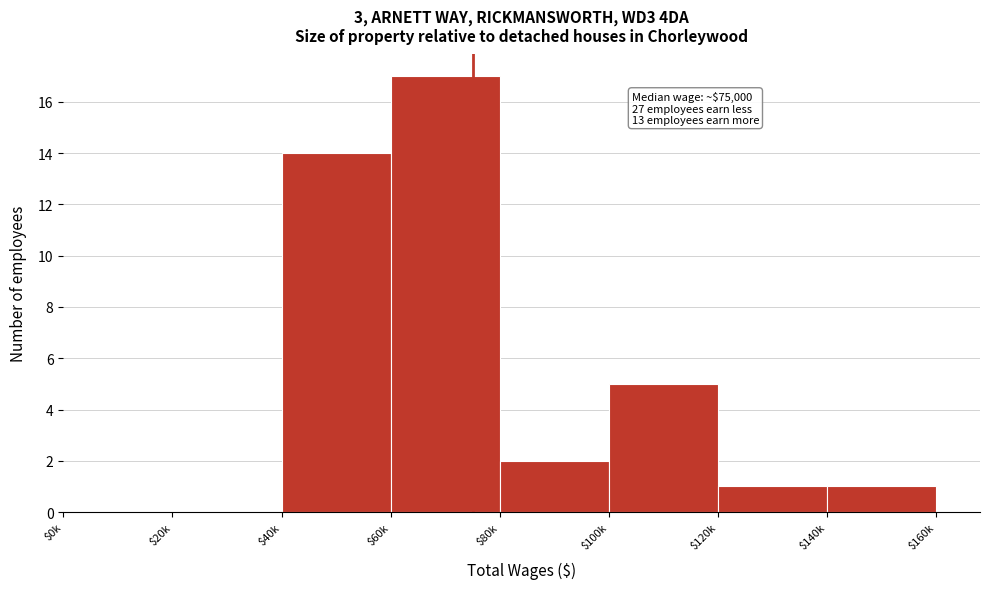

What is the sum of all values?

40